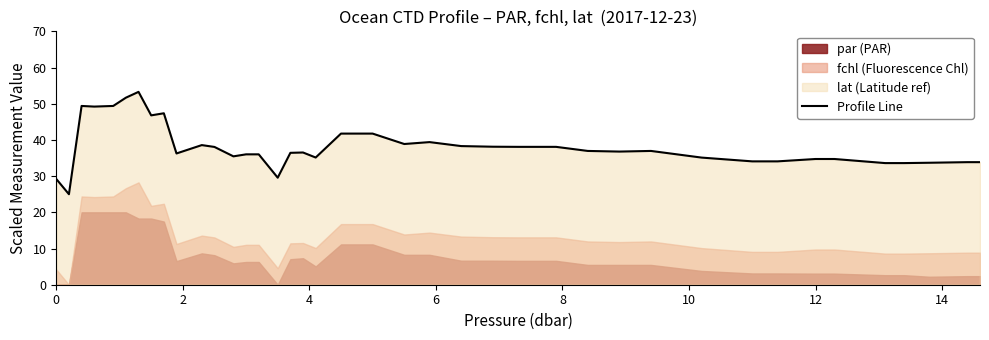

What is the highest value of the Profile Line series?

53.3